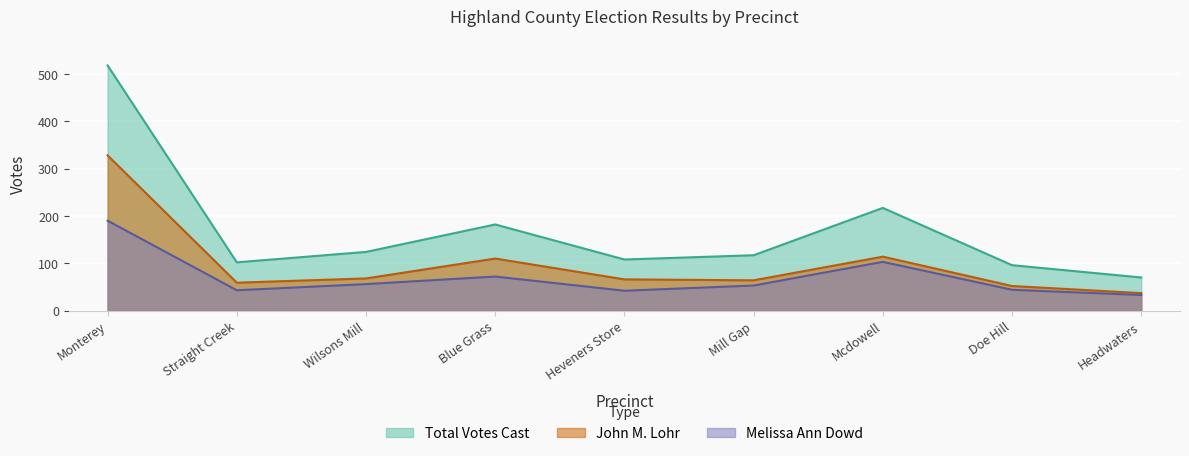

What are all the series names shown in the legend?

Total Votes Cast, John M. Lohr, Melissa Ann Dowd